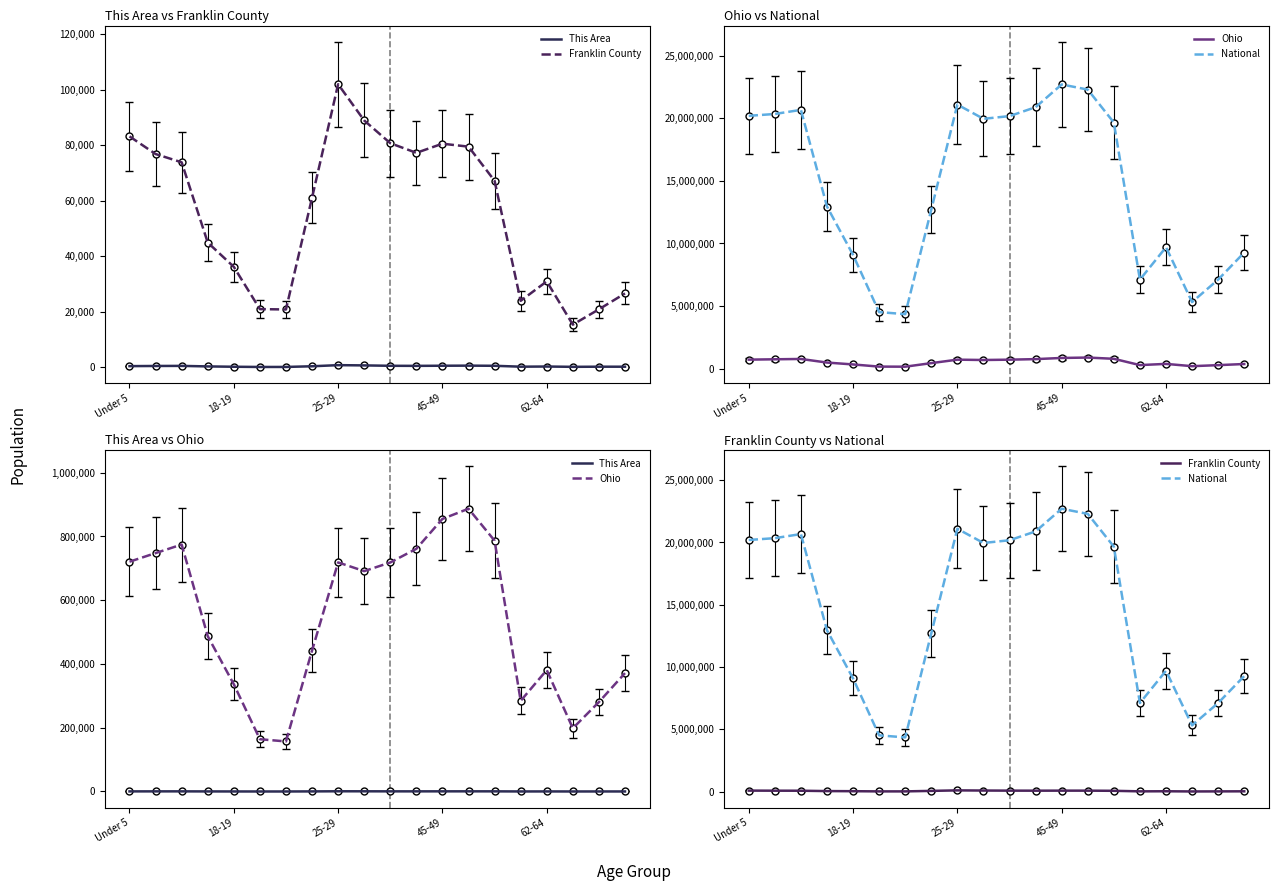

The Franklin County series shows 34517 at 45-49. True or false?

False